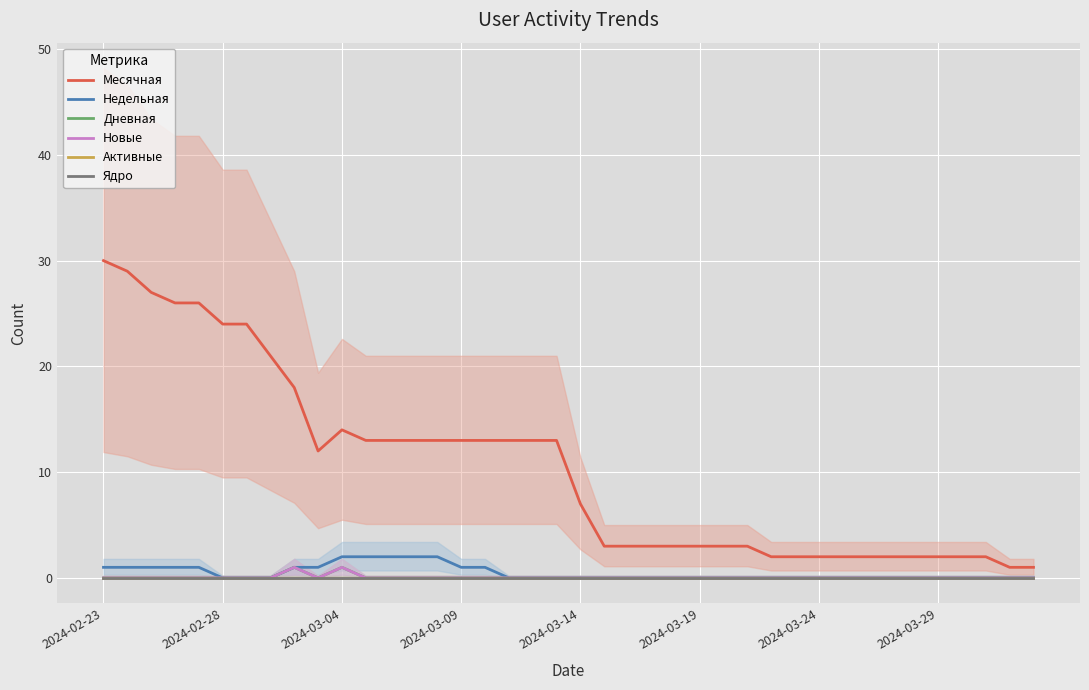

Between 2024-03-14 and 36, which series saw the biggest shift?

Месячная